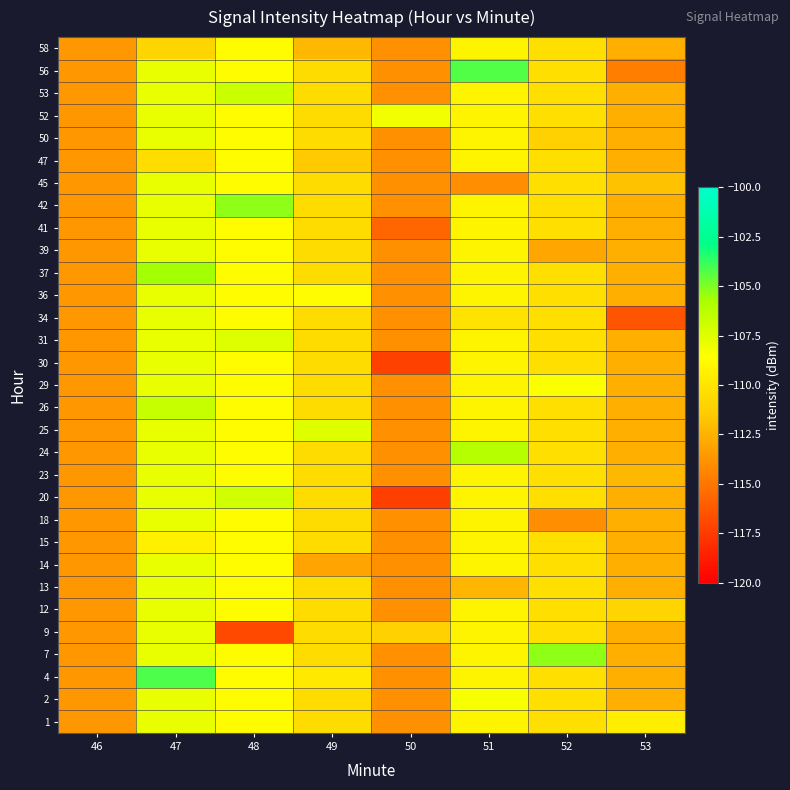

Reading left to right, what are all the values shown in this chart?

1: 46=-113.7	47=-107.9	48=-108.7	49=-110.5	50=-113.9	51=-109.2	52=-110.4	53=-109.5
2: 46=-113.7	47=-107.9	48=-108.7	49=-110.5	50=-113.9	51=-108.3	52=-110.4	53=-112.6
4: 46=-113.7	47=-104.2	48=-108.7	49=-109.8	50=-113.9	51=-109.2	52=-110.4	53=-112.6
7: 46=-113.7	47=-107.9	48=-108.7	49=-110.5	50=-113.9	51=-109.2	52=-105.3	53=-112.6
9: 46=-113.7	47=-107.9	48=-116.9	49=-110.5	50=-111.2	51=-109.2	52=-110.4	53=-112.6
12: 46=-113.7	47=-107.9	48=-108.7	49=-110.5	50=-113.9	51=-109.2	52=-110.4	53=-110.9
13: 46=-113.7	47=-107.9	48=-108.7	49=-110.5	50=-113.9	51=-112.3	52=-110.4	53=-112.6
14: 46=-113.7	47=-107.9	48=-108.7	49=-113.1	50=-113.9	51=-109.2	52=-110.4	53=-112.6
15: 46=-113.7	47=-109.4	48=-108.7	49=-110.5	50=-113.9	51=-109.2	52=-110.4	53=-112.6
18: 46=-113.7	47=-107.9	48=-108.7	49=-110.5	50=-113.9	51=-109.2	52=-113.9	53=-112.6
20: 46=-113.7	47=-107.9	48=-107.0	49=-110.5	50=-117.3	51=-109.2	52=-110.4	53=-112.6
23: 46=-113.7	47=-107.9	48=-108.7	49=-110.5	50=-113.9	51=-109.2	52=-110.4	53=-112.3
24: 46=-113.7	47=-107.9	48=-108.7	49=-110.5	50=-113.9	51=-106.1	52=-110.4	53=-112.6
25: 46=-113.7	47=-107.9	48=-108.7	49=-107.6	50=-113.9	51=-109.2	52=-110.4	53=-112.6
26: 46=-113.7	47=-106.7	48=-108.7	49=-110.5	50=-113.9	51=-109.2	52=-110.4	53=-112.6
29: 46=-113.7	47=-107.9	48=-108.7	49=-110.5	50=-113.9	51=-109.2	52=-108.5	53=-112.6
30: 46=-113.7	47=-107.9	48=-108.7	49=-110.5	50=-117.2	51=-109.2	52=-110.4	53=-112.6
31: 46=-113.7	47=-107.9	48=-107.5	49=-110.5	50=-113.9	51=-109.2	52=-110.4	53=-112.6
34: 46=-113.7	47=-107.9	48=-108.7	49=-110.5	50=-113.9	51=-110.1	52=-110.4	53=-116.4
36: 46=-113.7	47=-107.9	48=-108.7	49=-108.8	50=-113.9	51=-109.2	52=-110.4	53=-112.6
37: 46=-113.7	47=-105.7	48=-108.7	49=-110.5	50=-113.9	51=-109.2	52=-110.4	53=-112.6
39: 46=-113.7	47=-107.9	48=-108.7	49=-110.5	50=-113.9	51=-109.2	52=-113.0	53=-112.6
41: 46=-113.7	47=-107.9	48=-108.7	49=-110.5	50=-115.6	51=-109.2	52=-110.4	53=-112.6
42: 46=-113.7	47=-107.9	48=-105.3	49=-110.5	50=-113.9	51=-109.2	52=-110.4	53=-112.6
45: 46=-113.7	47=-107.9	48=-108.7	49=-110.5	50=-113.9	51=-113.9	52=-110.4	53=-111.9
47: 46=-113.7	47=-110.4	48=-108.7	49=-111.5	50=-113.9	51=-109.2	52=-110.4	53=-112.6
50: 46=-113.7	47=-107.9	48=-108.7	49=-110.5	50=-113.9	51=-109.2	52=-111.2	53=-112.6
52: 46=-113.7	47=-107.9	48=-108.7	49=-110.5	50=-108.1	51=-109.2	52=-110.4	53=-112.6
53: 46=-113.7	47=-107.9	48=-106.8	49=-110.5	50=-113.9	51=-109.2	52=-110.4	53=-112.6
56: 46=-113.7	47=-107.9	48=-108.7	49=-110.5	50=-113.9	51=-104.2	52=-110.4	53=-114.6
58: 46=-113.7	47=-110.9	48=-108.7	49=-112.2	50=-113.9	51=-109.2	52=-110.4	53=-112.6